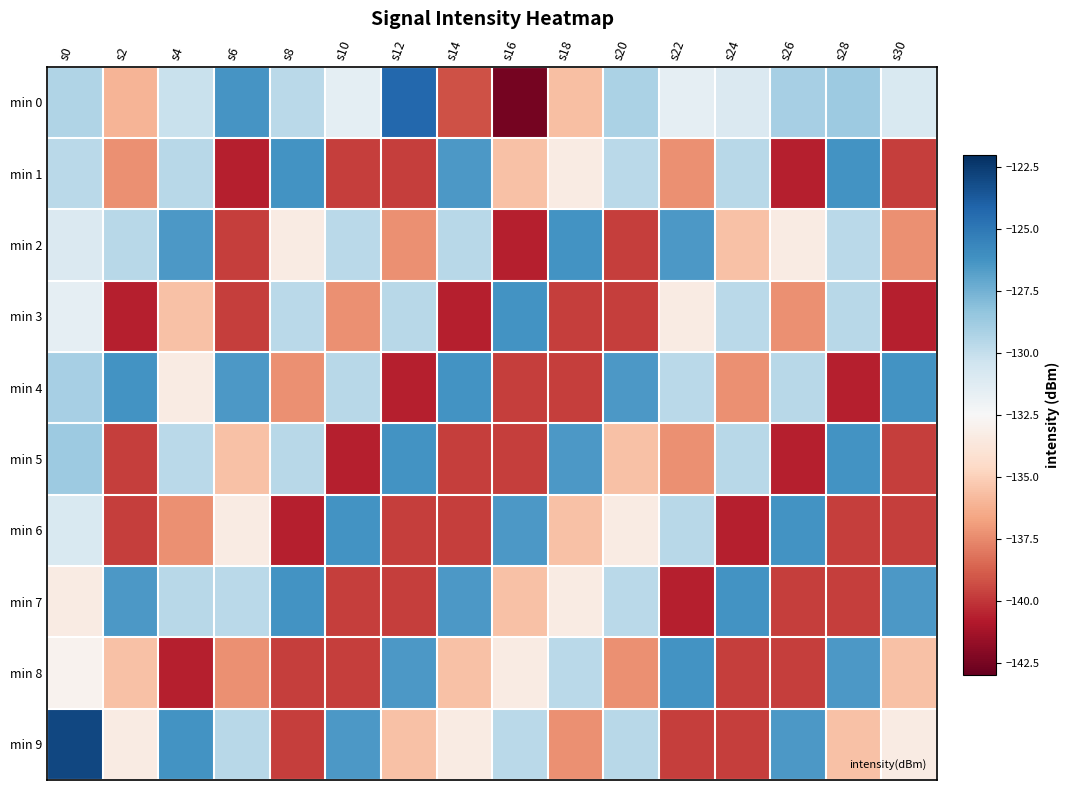

What is the total value across all series at s14?

-1337.1